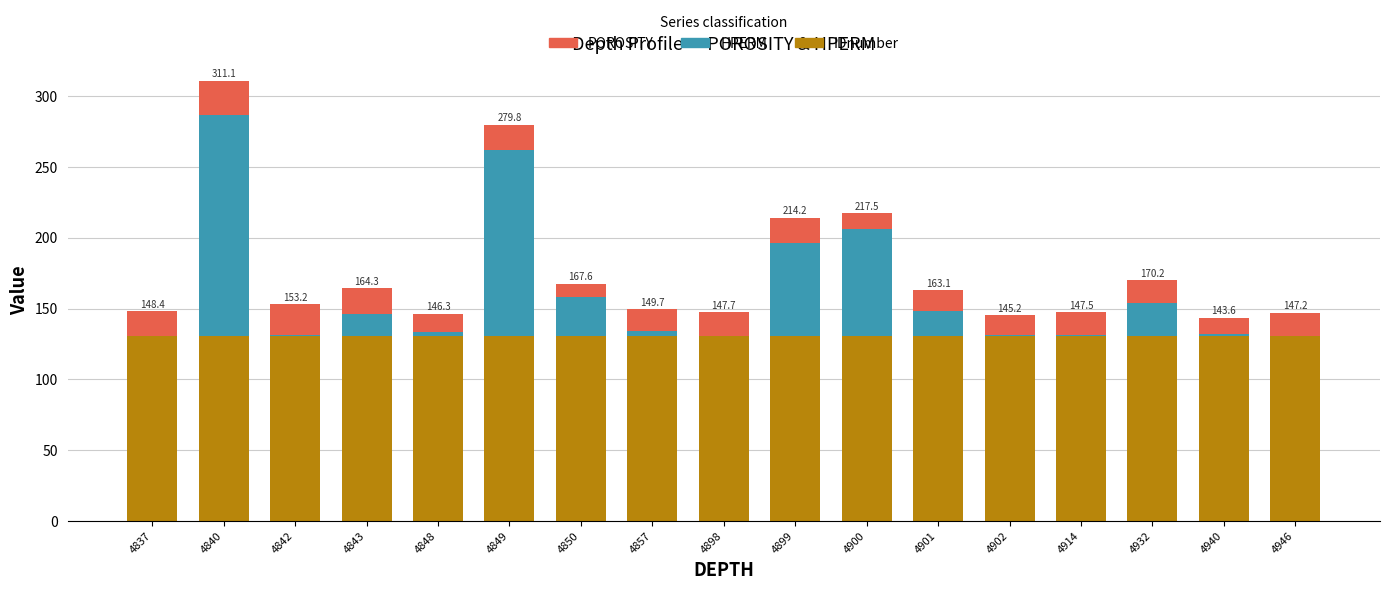

Is it true that IDnumber equals 131.0 at 4848?

True